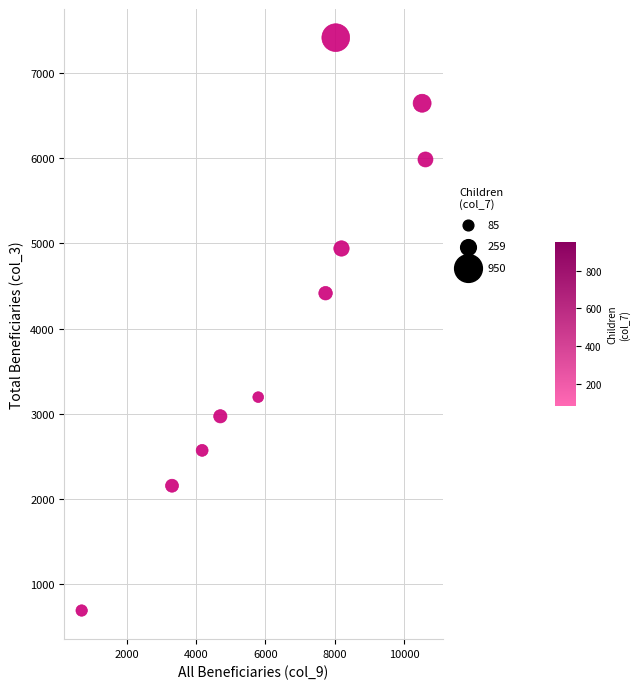

What Y value in the scatter plot is closest to 4052?

4415